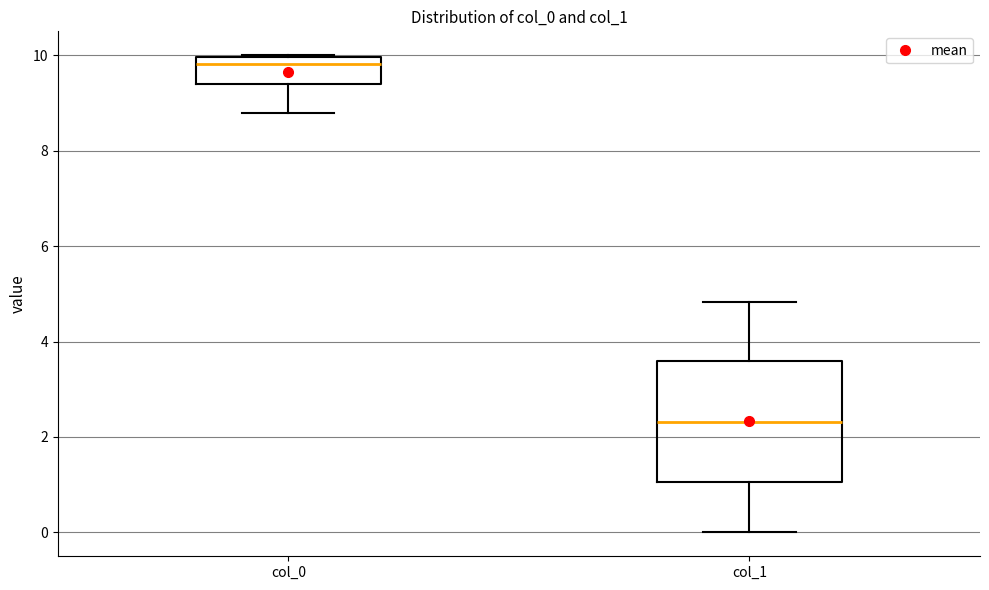

Reading left to right, read every box against the y-axis: the position of its median line, the range the box covers, and the ends of its whiskers. The values are not printed on the chart, so give them approximately, as read against the axis.

col_0: median 9.8, box 9.4 to 10.0, whiskers 8.8 to 10.0
col_1: median 2.4, box 1.0 to 3.6, whiskers 0.0 to 4.8